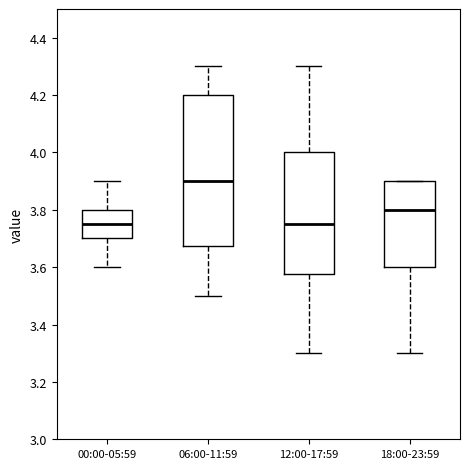

Where does the median line of the box for 12:00-17:59 sit on the y-axis? The values are not printed on the chart, so give them approximately, as read against the axis.

3.76